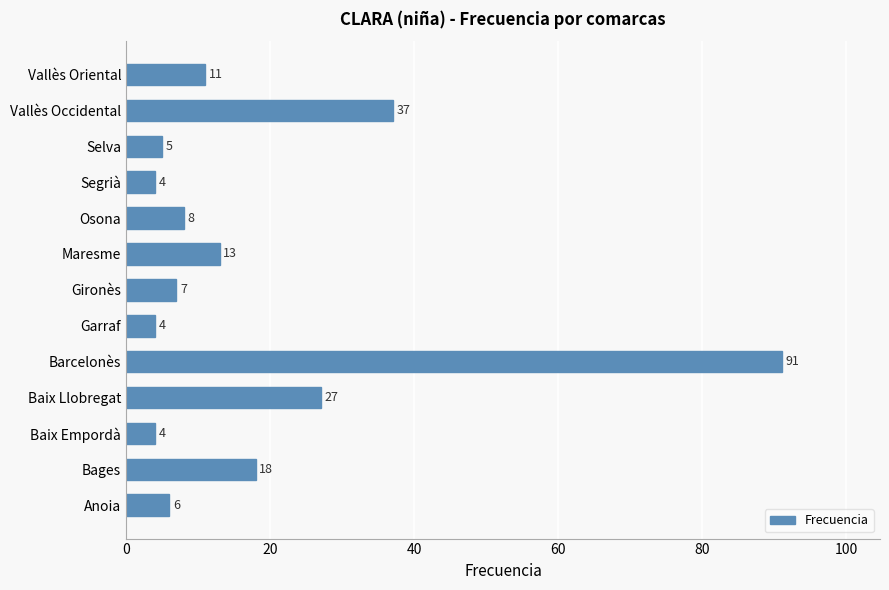

How many bars are there in total?

13